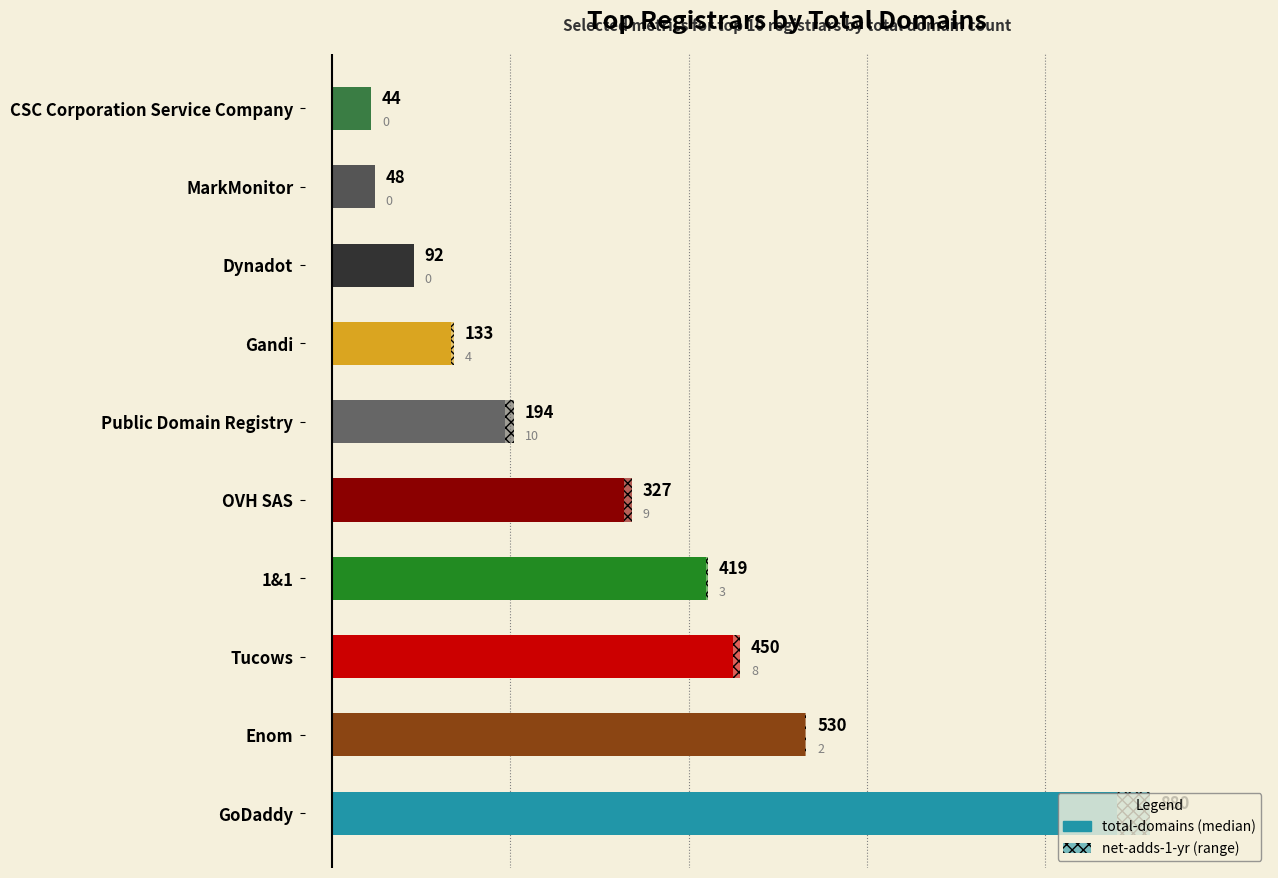

What is the sum of all values?

3117